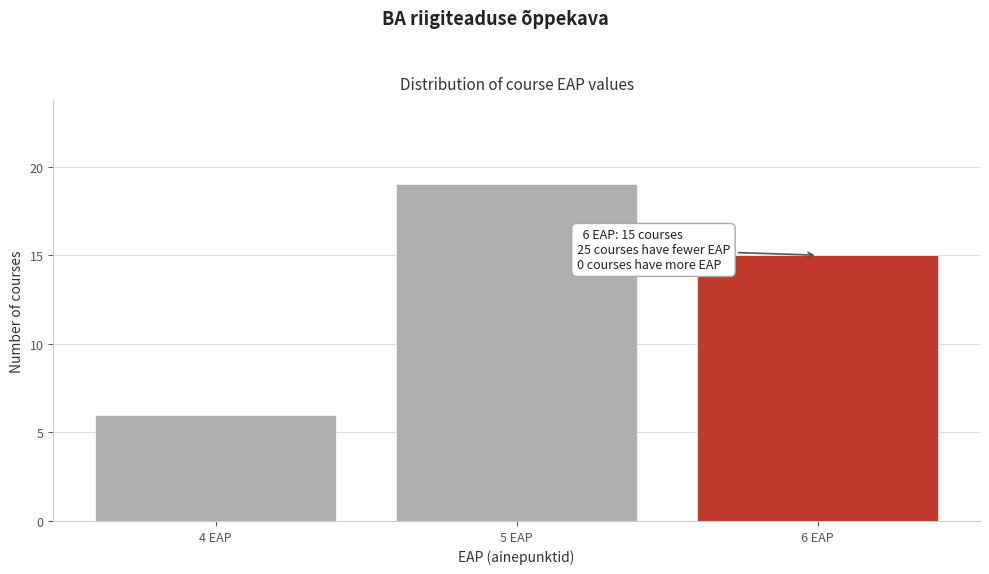

Reading left to right, what are all the values shown in this chart?

6	19	15